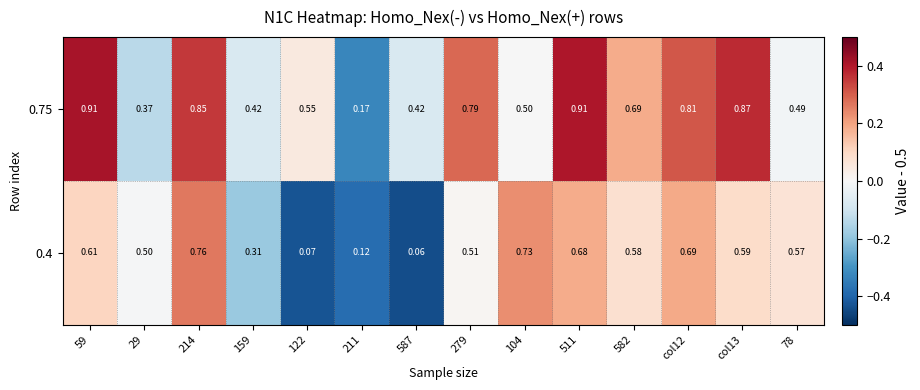

List the series in order of their peak value, lowest first.

0.4, 0.75